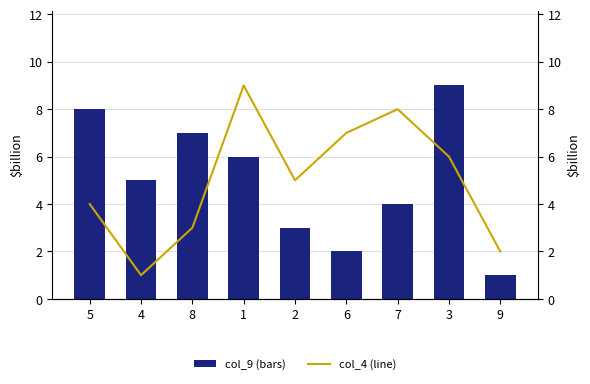

At which category does the chart reach its minimum across all series?

9